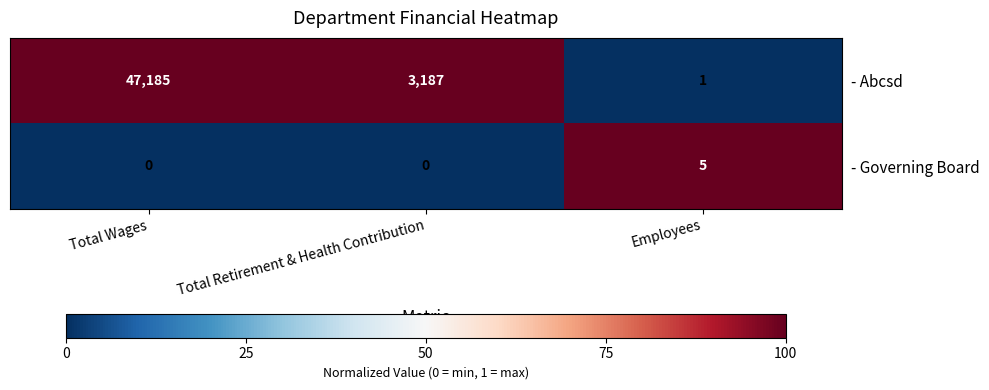

At which label is - Abcsd closest to 23593?

Total Retirement & Health Contribution